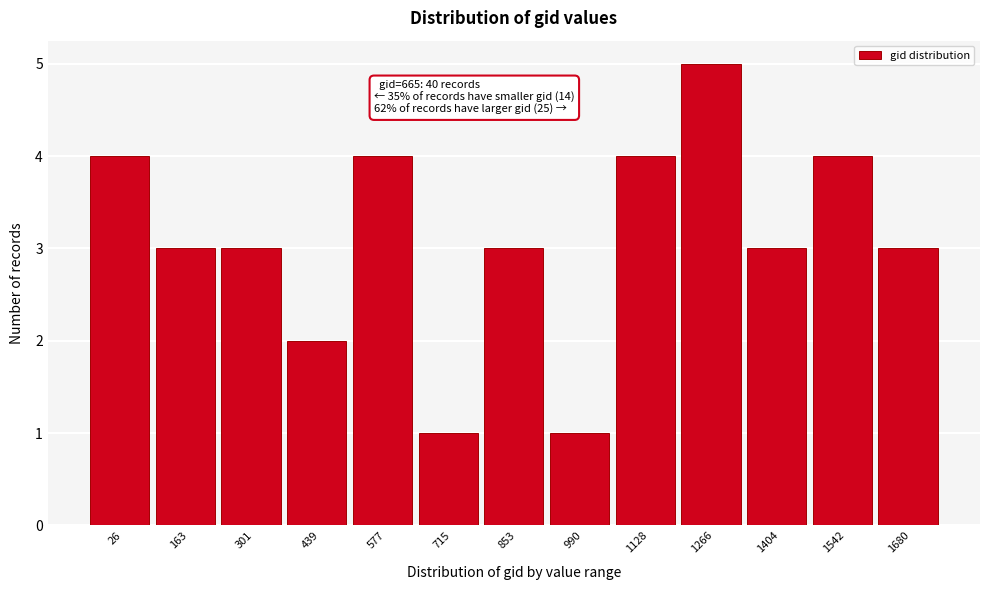

Reading left to right, transcribe all the data shown in this chart.

26=4	163=3	301=3	439=2	577=4	715=1	853=3	990=1	1128=4	1266=5	1404=3	1542=4	1680=3